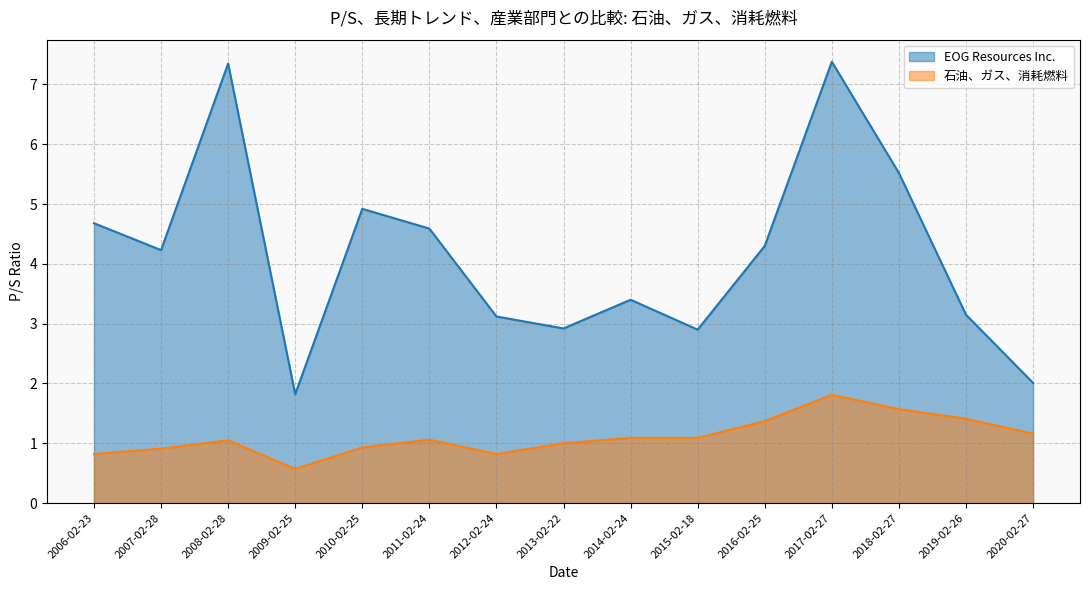

Reading left to right, transcribe all the data shown in this chart.

EOG Resources Inc.: 2006-02-23=4.7	2007-02-28=4.2	2008-02-28=7.3	2009-02-25=1.8	2010-02-25=4.9	2011-02-24=4.6	2012-02-24=3.1	2013-02-22=2.9	2014-02-24=3.4	2015-02-18=2.9	2016-02-25=4.3	2017-02-27=7.4	2018-02-27=5.5	2019-02-26=3.1	2020-02-27=2.0
石油、ガス、消耗燃料: 2006-02-23=0.8	2007-02-28=0.9	2008-02-28=1.1	2009-02-25=0.6	2010-02-25=0.9	2011-02-24=1.1	2012-02-24=0.8	2013-02-22=1.0	2014-02-24=1.1	2015-02-18=1.1	2016-02-25=1.4	2017-02-27=1.8	2018-02-27=1.6	2019-02-26=1.4	2020-02-27=1.2